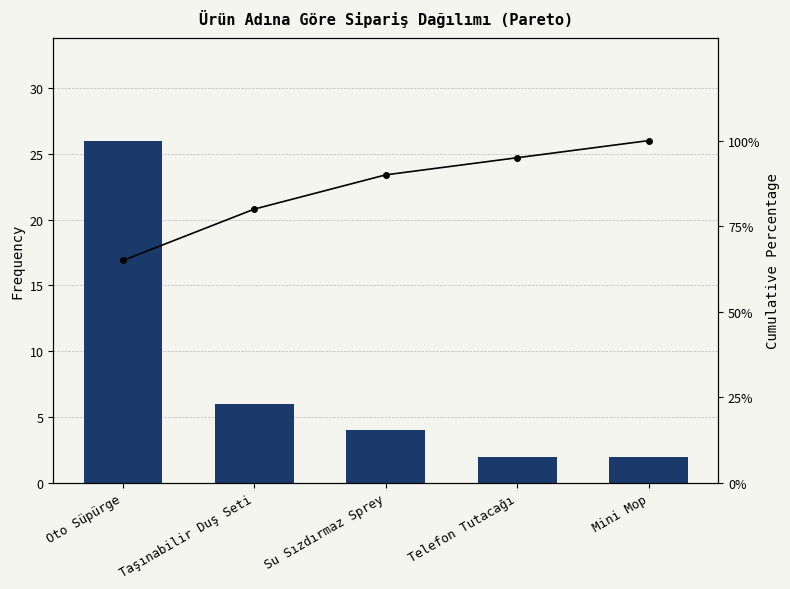

What is the sum of the Cumulative % values at Oto Süpürge and Telefon Tutacağı?

160